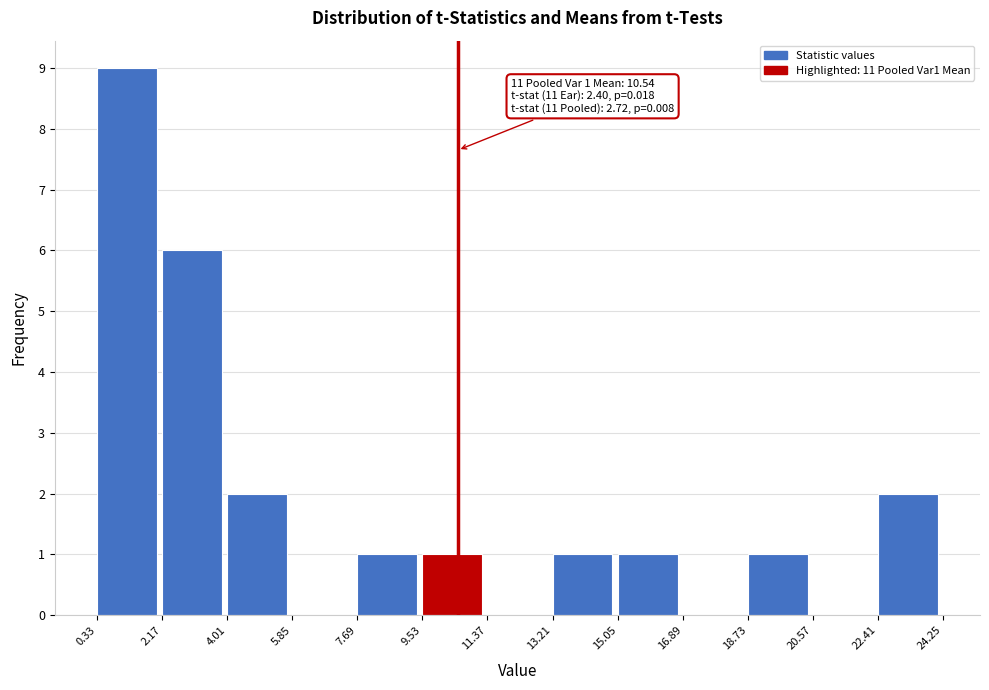

Which range on the x-axis has the tallest bar?

0.33 to 2.17